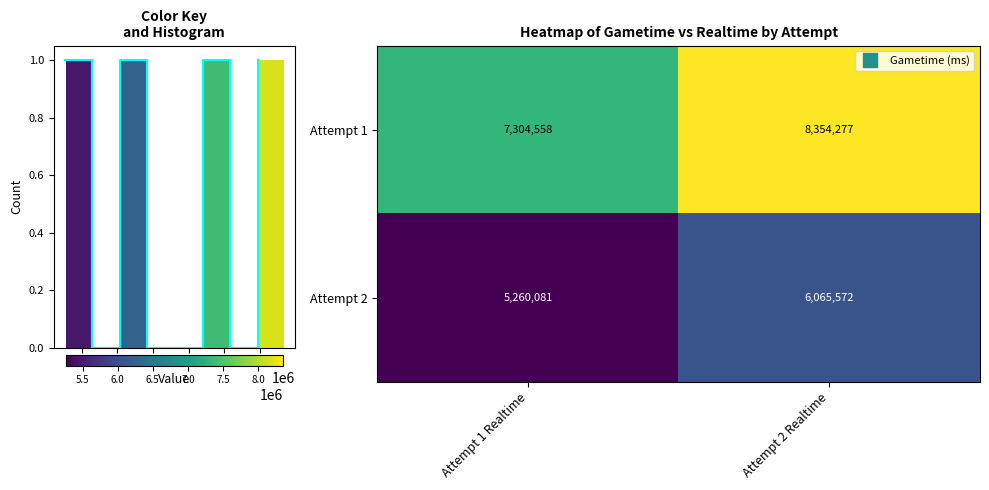

At how many categories does at least one series exceed 7380836?

1